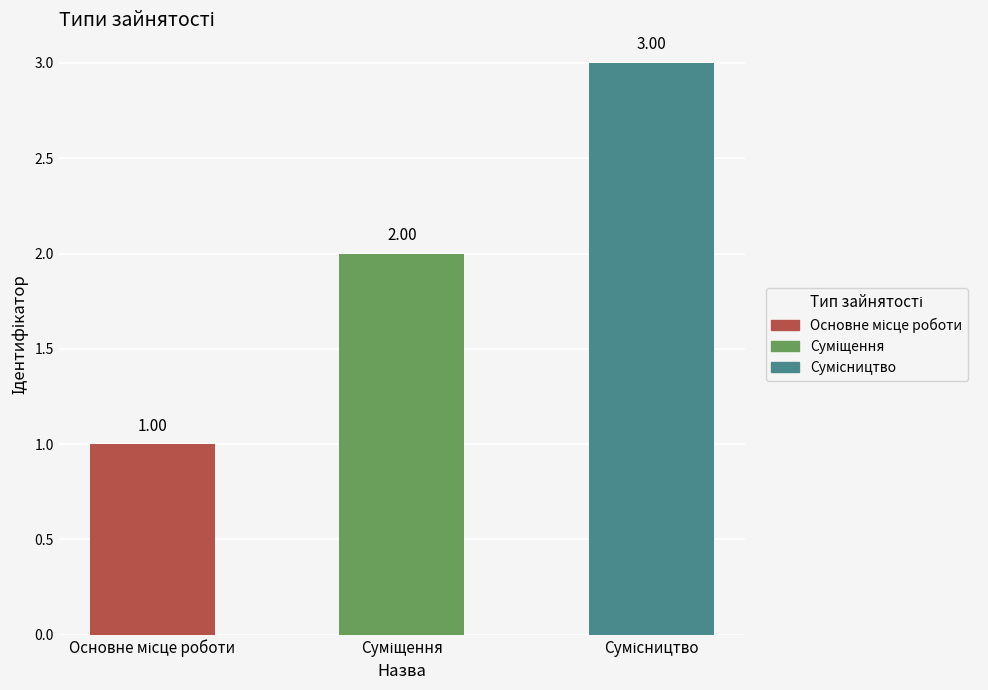

What is the sum of all values?

6